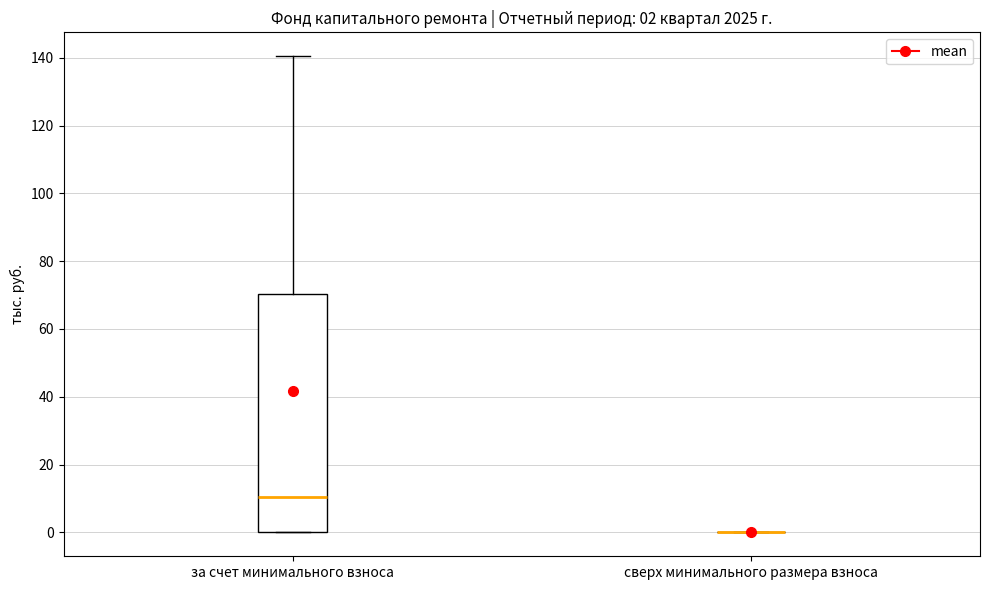

Comparing the boxes themselves (not the whiskers), which one is the tallest?

за счет минимального взноса